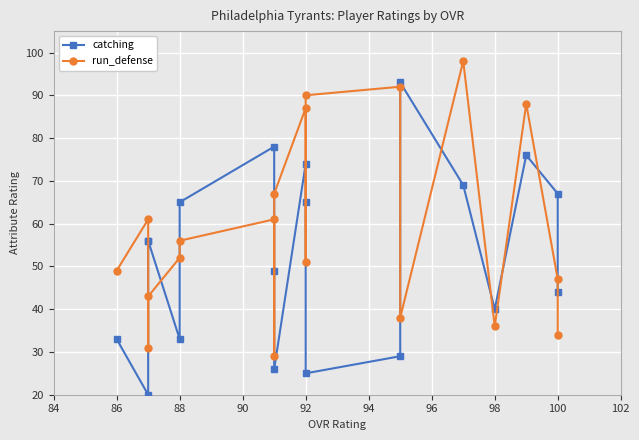

Which series ends up on top after the final intersection of catching and run_defense?

catching